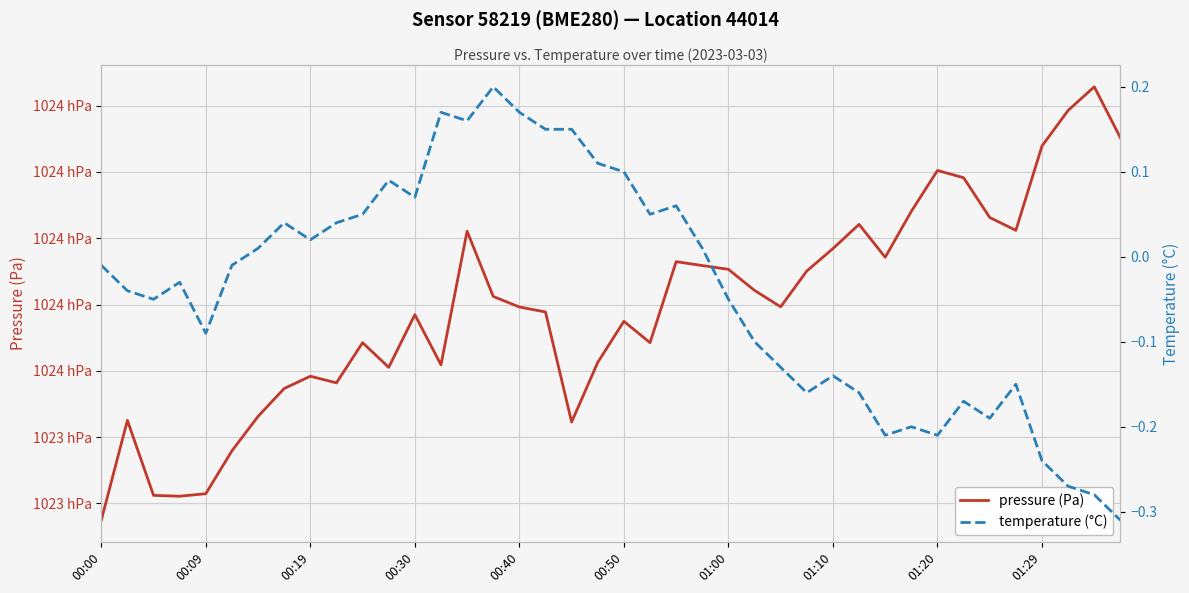

Reading left to right, transcribe all the data shown in this chart.

pressure (Pa): 102327.5	102342.5	102331.2	102331.1	102331.5	102337.9	102343.1	102347.3	102349.2	102348.2	102354.2	102350.5	102358.5	102350.9	102371.1	102361.2	102359.6	102358.9	102342.3	102351.3	102357.5	102354.2	102366.5	102365.9	102365.3	102362.1	102359.7	102365.1	102368.4	102372.1	102367.1	102374.1	102380.2	102379.1	102373.1	102371.2	102383.9	102389.3	102392.8	102385.2
temperature (°C): -0.0	-0.0	-0.1	-0.0	-0.1	-0.0	0.0	0.0	0.0	0.0	0.1	0.1	0.1	0.2	0.2	0.2	0.2	0.1	0.1	0.1	0.1	0.1	0.1	0.0	-0.1	-0.1	-0.1	-0.2	-0.1	-0.2	-0.2	-0.2	-0.2	-0.2	-0.2	-0.1	-0.2	-0.3	-0.3	-0.3